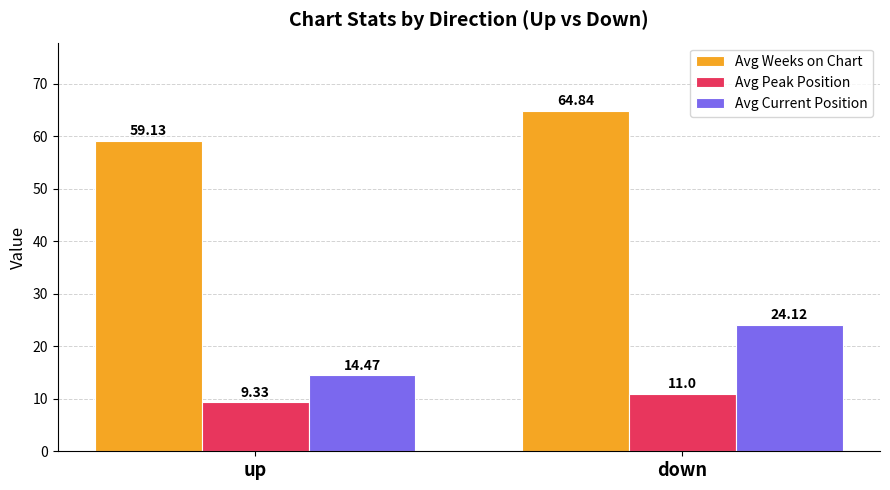

At which category is the sum across all series the highest?

down